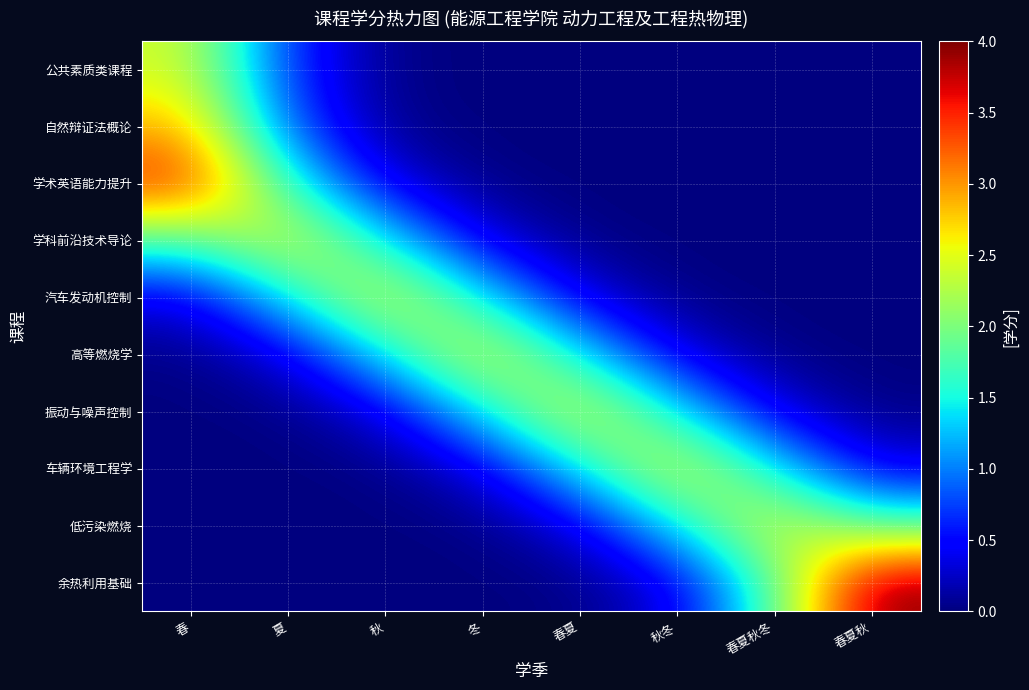

What is the greatest value displayed?

4.0